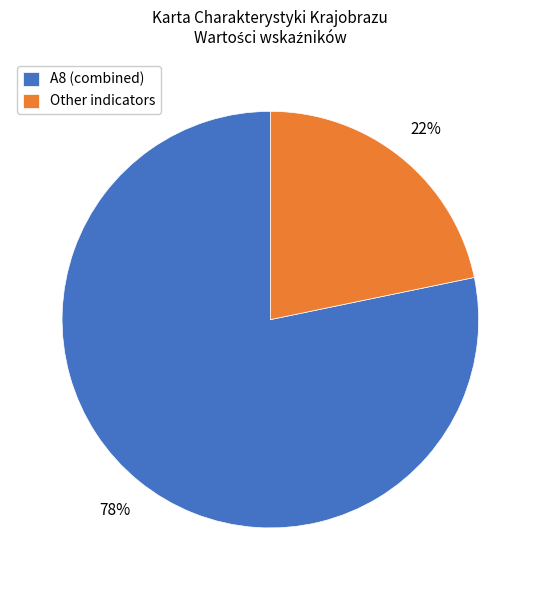

Count the number of slices in the pie.

2